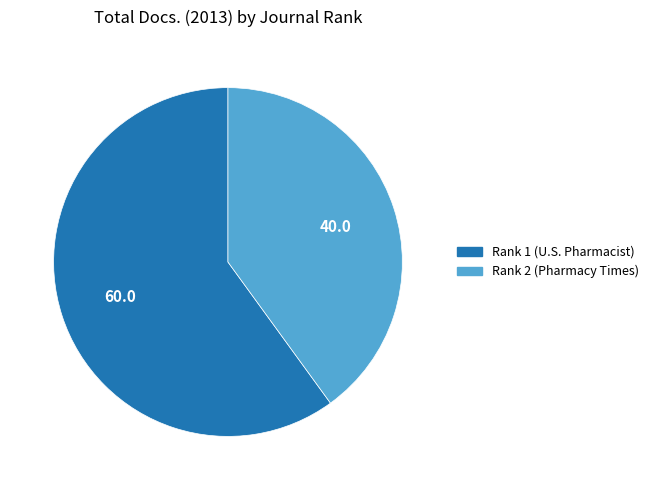

Between Rank 2 (Pharmacy Times) and Rank 1 (U.S. Pharmacist), which is larger?

Rank 1 (U.S. Pharmacist)